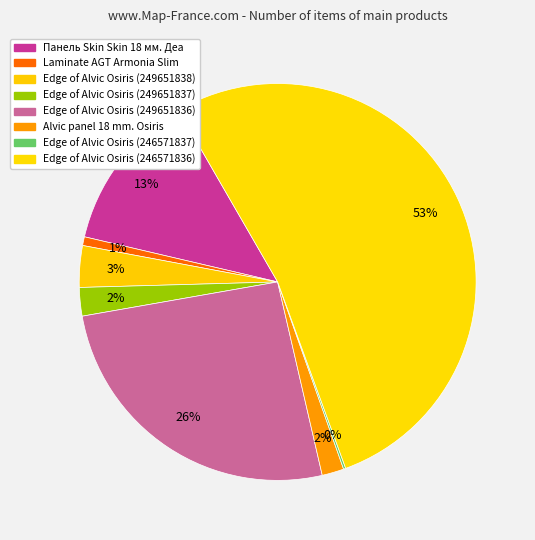

Does Laminate AGT Armonia Slim account for over 50% of the chart?

No